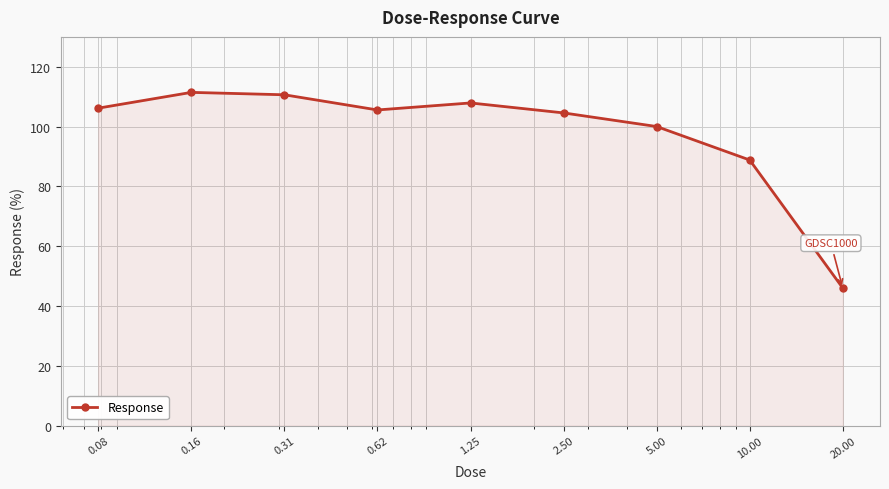

True or false: there are more than 2 points higher than both neighbors.

False